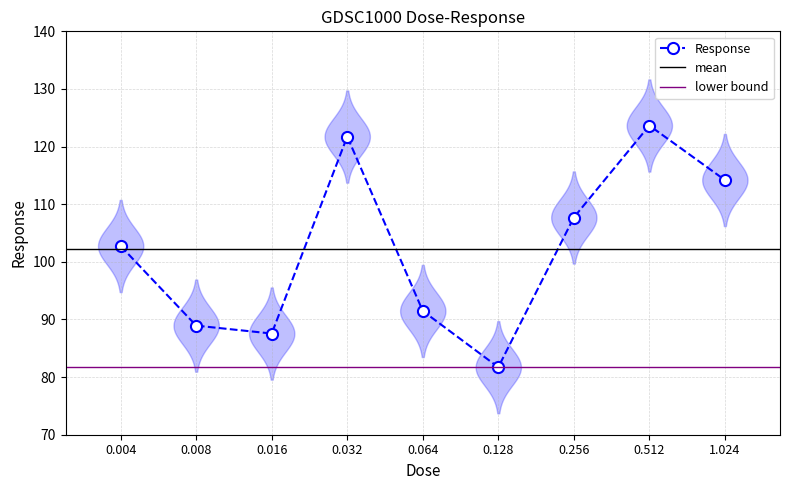

At which category does the chart reach its minimum across all series?

0.128